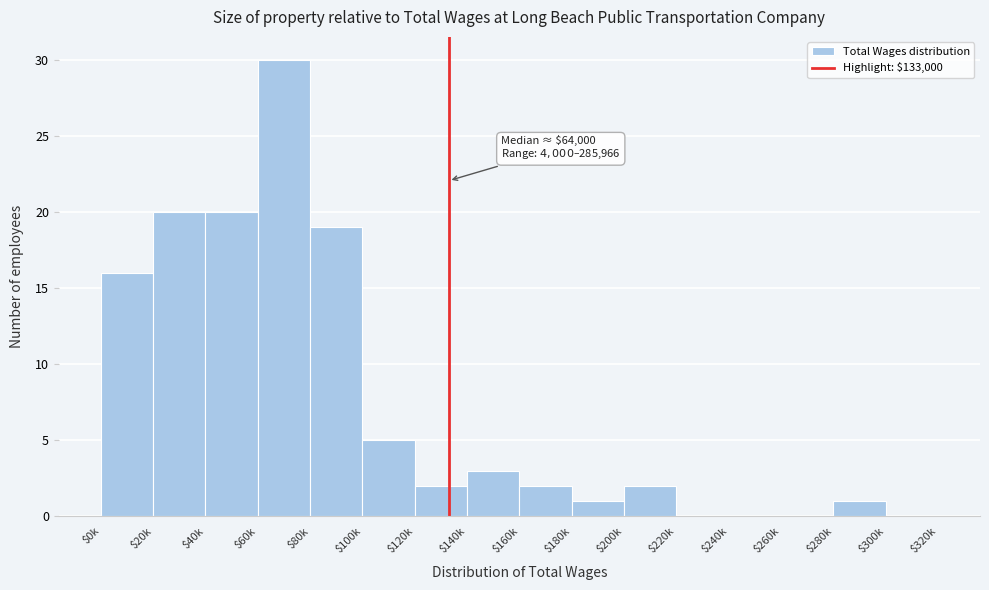

What is the sum of all values?

121